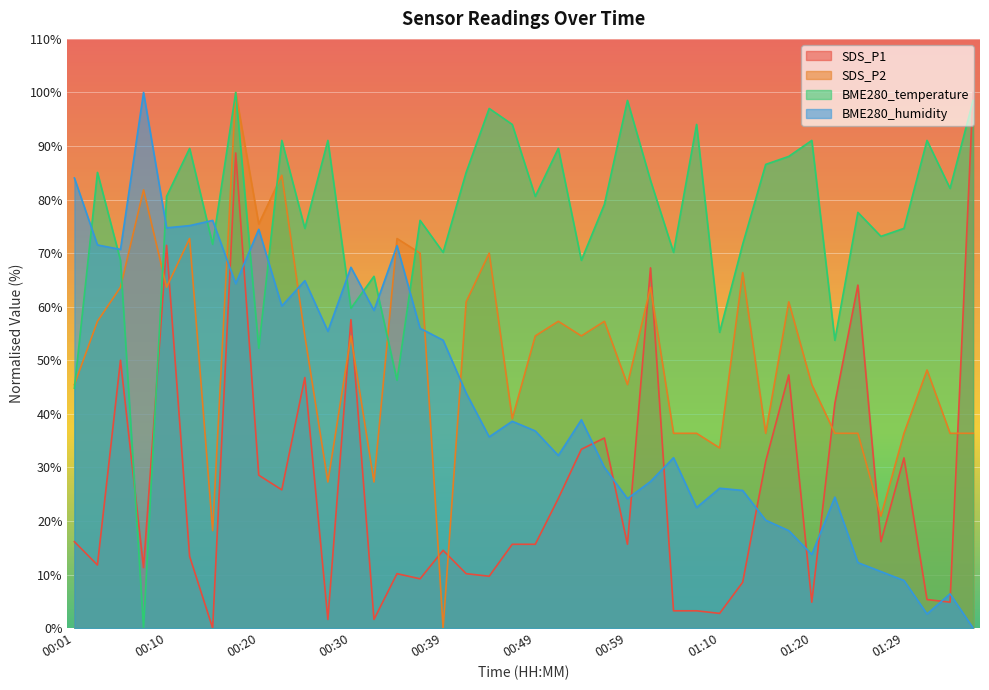

What is the difference between the highest and lowest values at 00:52?

65.4